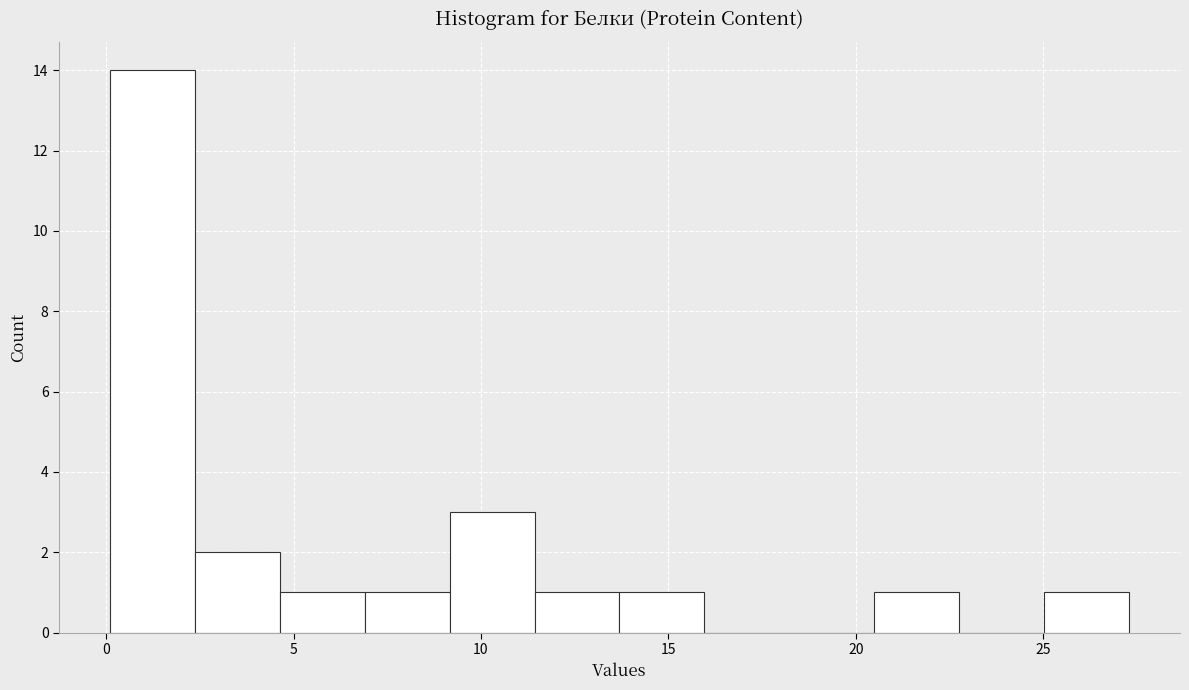

Reading left to right, list every bar in this chart as the range it spans on the x-axis followed by its height. Neither the bar edges nor the heights are printed on the chart, so give them approximately, as read against the axes.

0.0 to 2.5: 14
2.5 to 4.5: 2
4.5 to 7.0: 1
7.0 to 9.0: 1
9.0 to 11.5: 3
11.5 to 13.5: 1
13.5 to 16.0: 1
16.0 to 18.0: 0
18.0 to 20.5: 0
20.5 to 23.0: 1
23.0 to 25.0: 0
25.0 to 27.5: 1